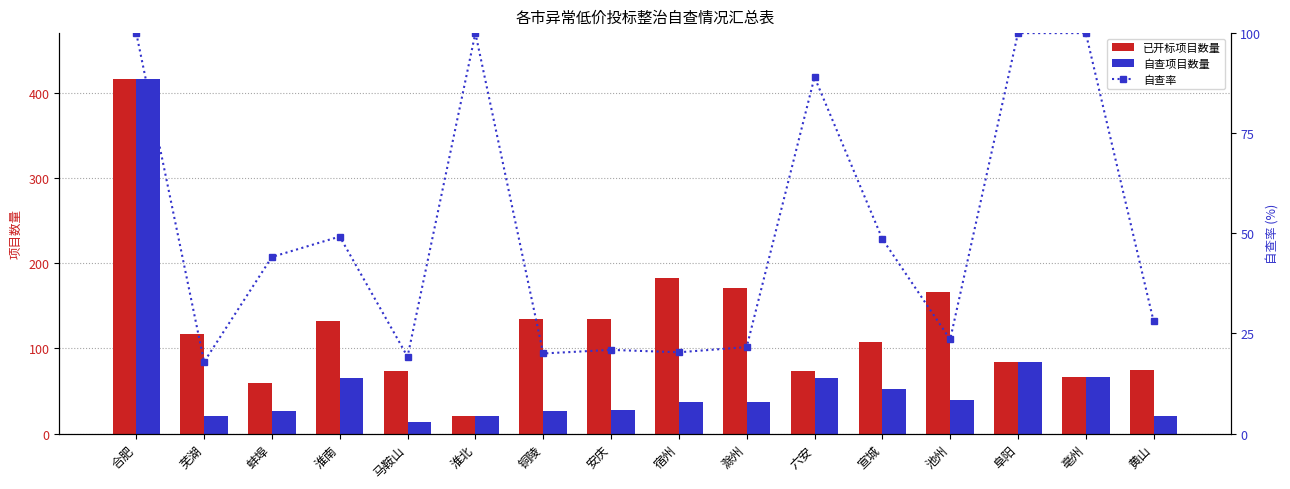

What are all the series names shown in the legend?

已开标项目数量, 自查项目数量, 自查率